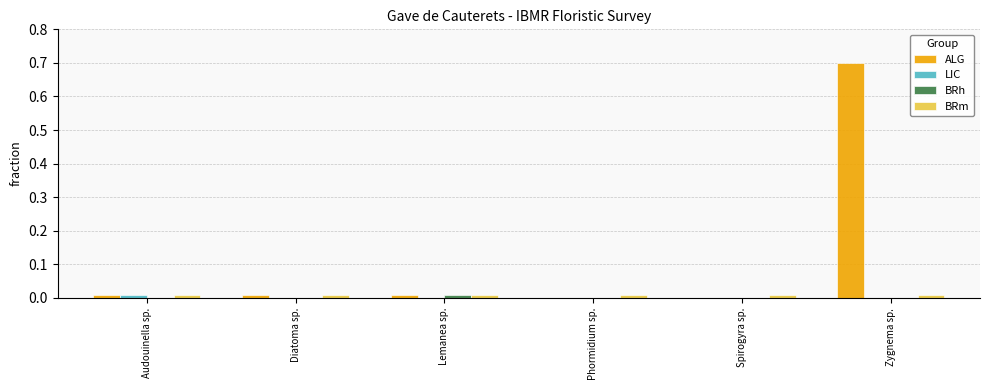

At which label does BRh reach its peak?

Lemanea sp.